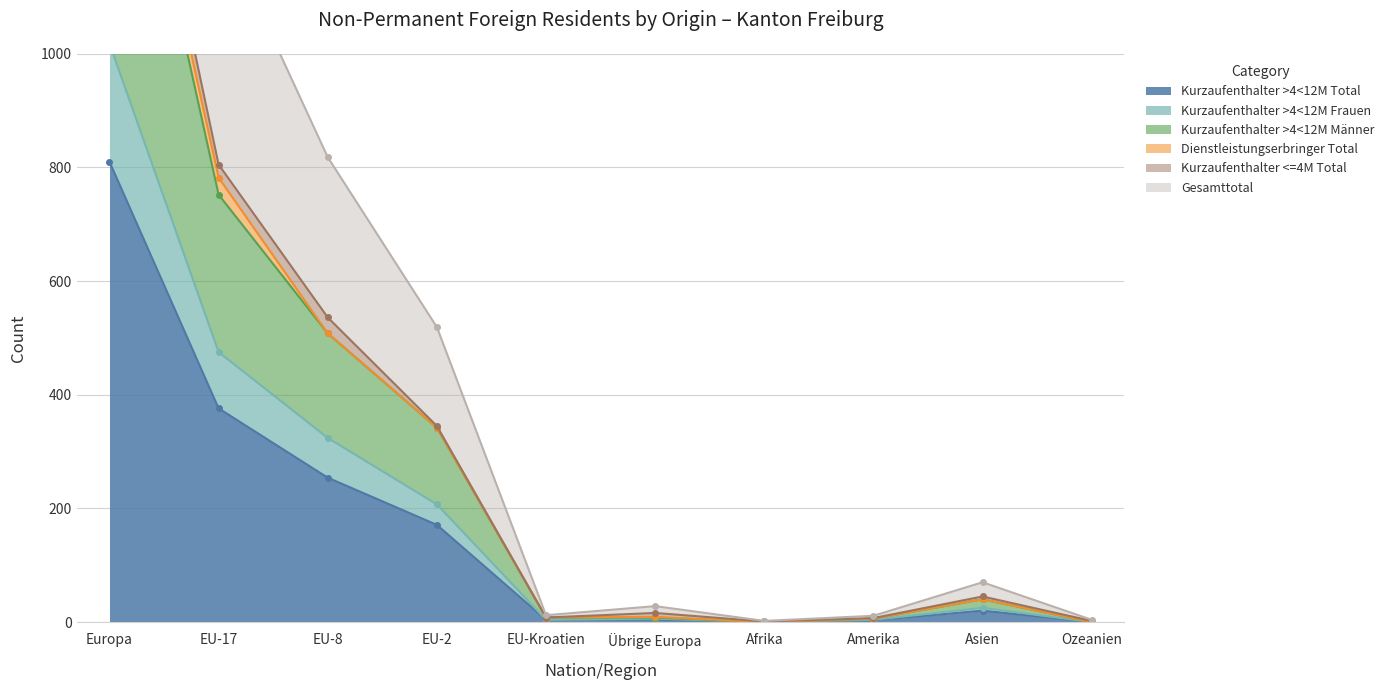

What value does the Kurzaufenthalter >4<12M Männer series have at Amerika?

6